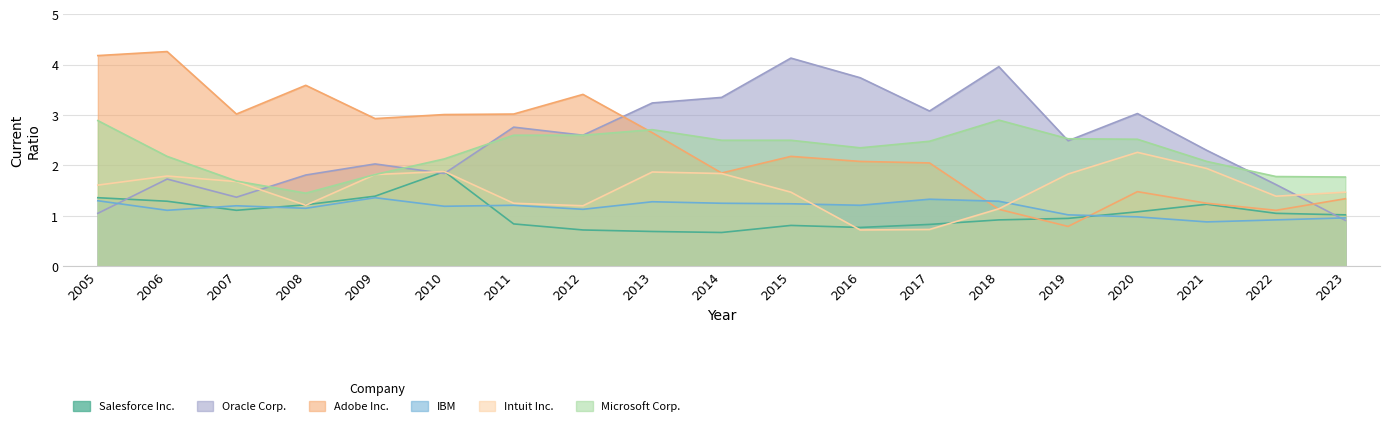

Does the chart have visible grid lines?

Yes